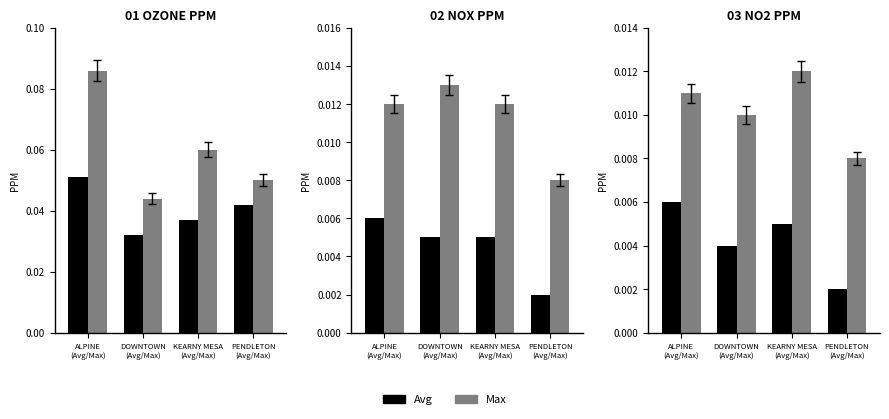

What position from the right is DOWNTOWN
(Avg/Max)?

3